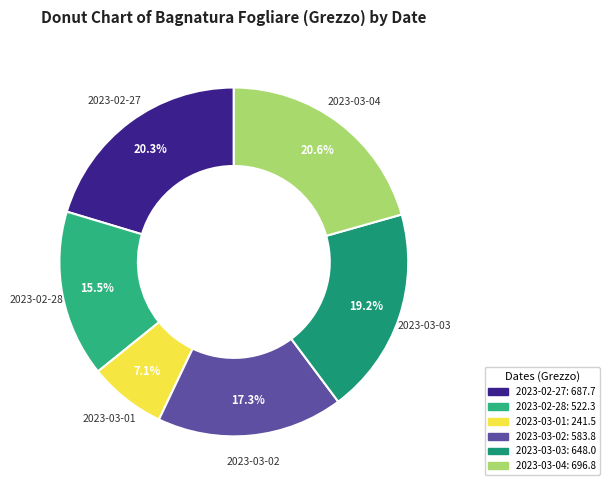

Which category has the biggest portion of the pie?

2023-03-04